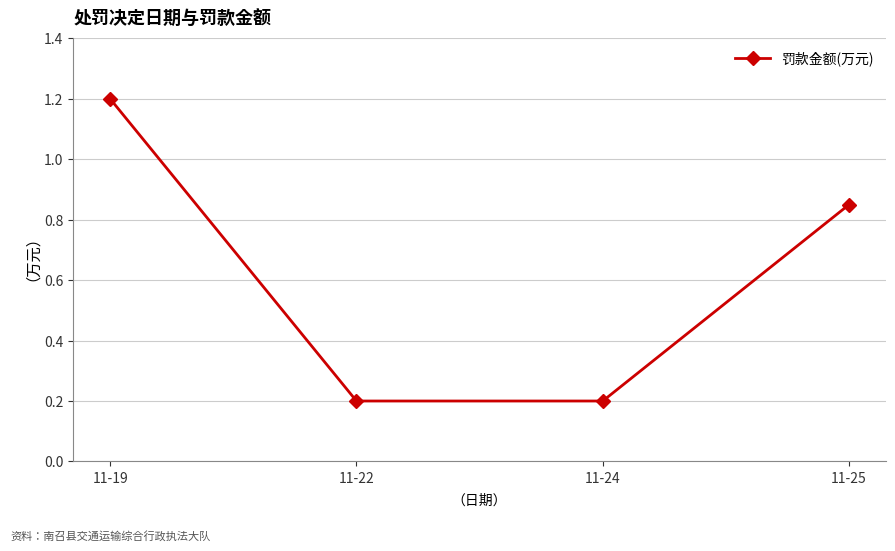

What is the value of the 2nd point from the left?

0.2